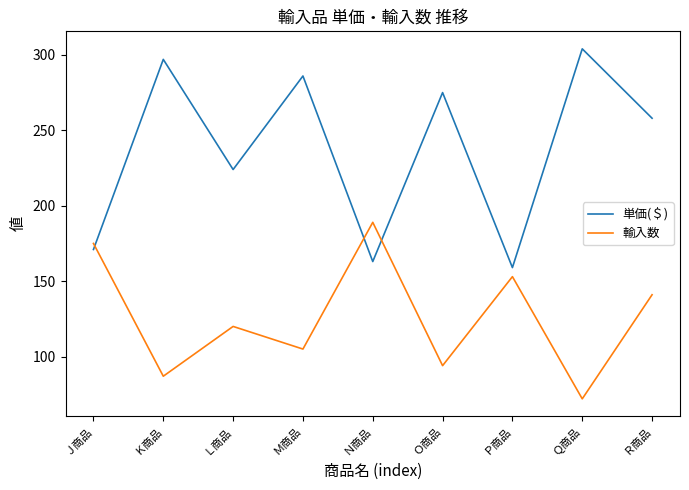

The 単価(＄) series shows 297 at Ｋ商品. True or false?

True